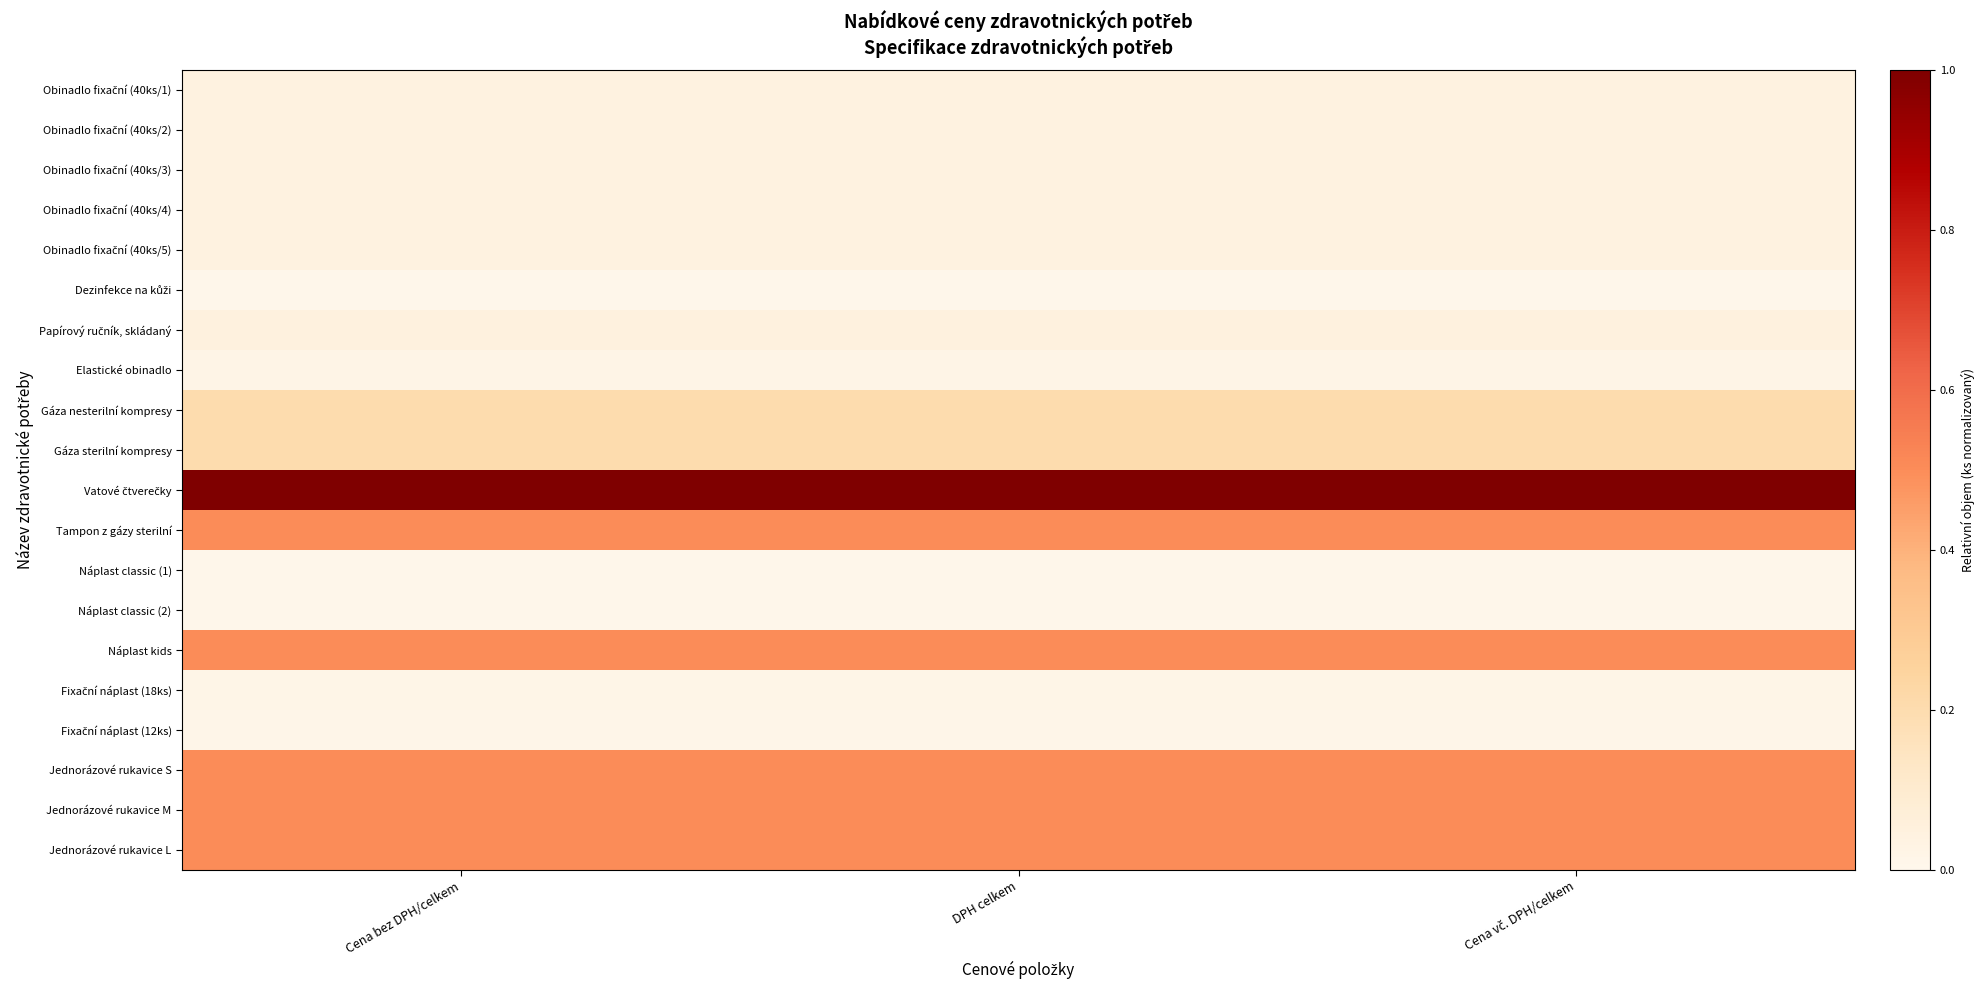

At which category is the sum across all series the highest?

Cena bez DPH/celkem